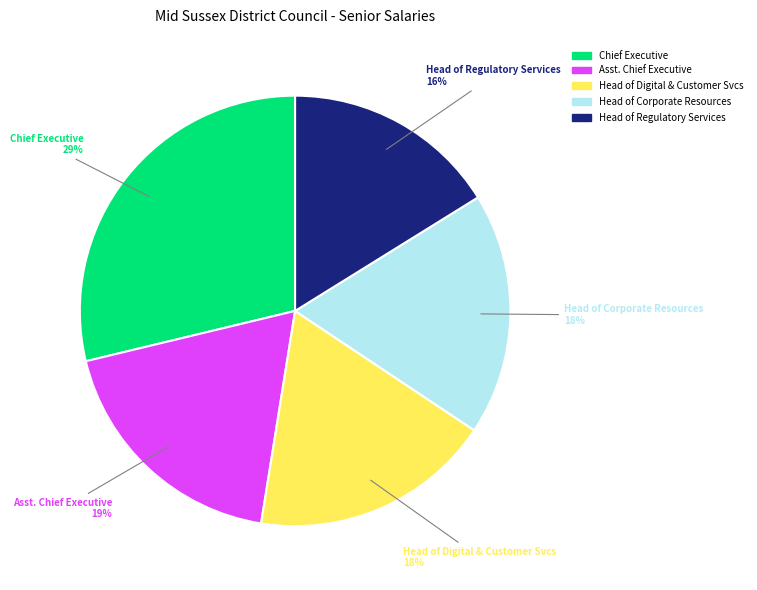

What is the ratio of the value at Head of Digital & Customer Svcs to the value at Head of Corporate Resources?

1.0